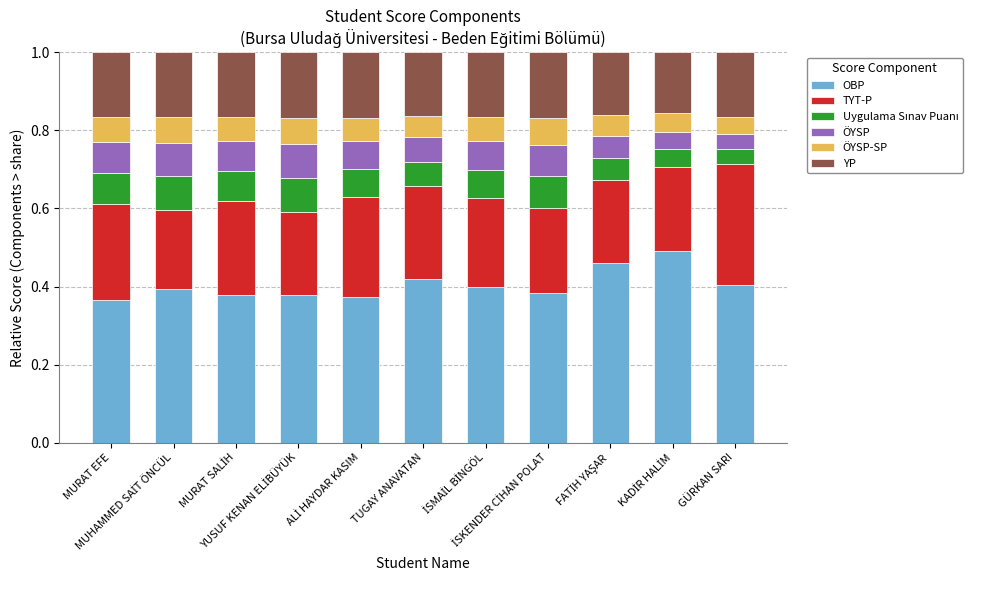

How many series are shown in this chart?

6